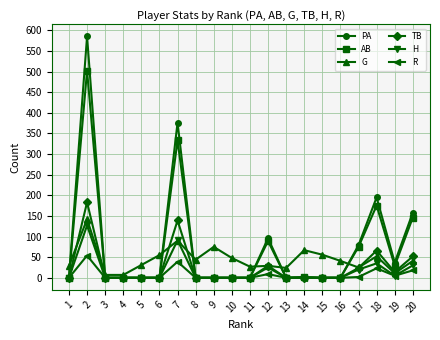

How many times do G and PA cross each other?

7